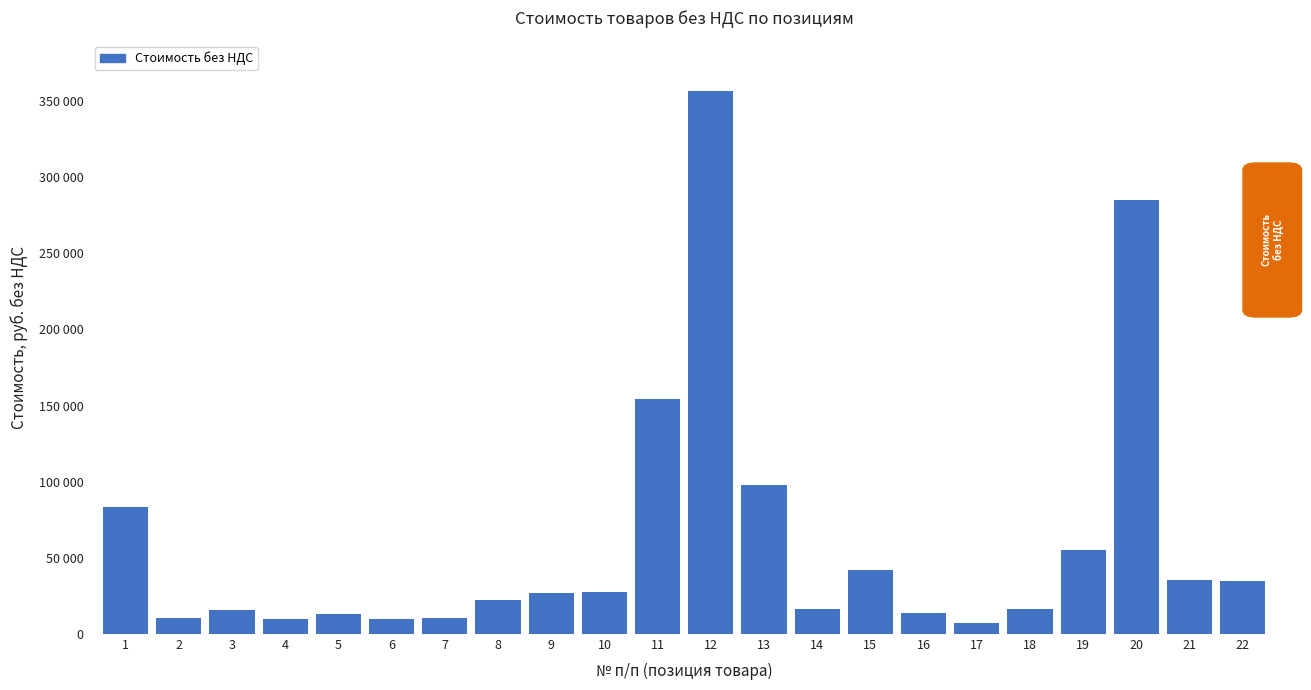

Are the bars horizontal?

No